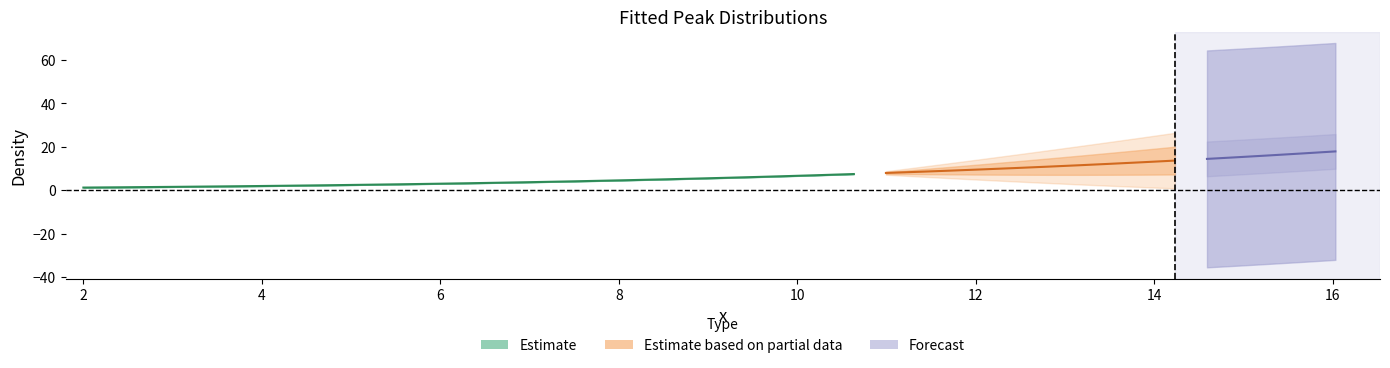

Does the chart display data point markers on the line(s)?

No